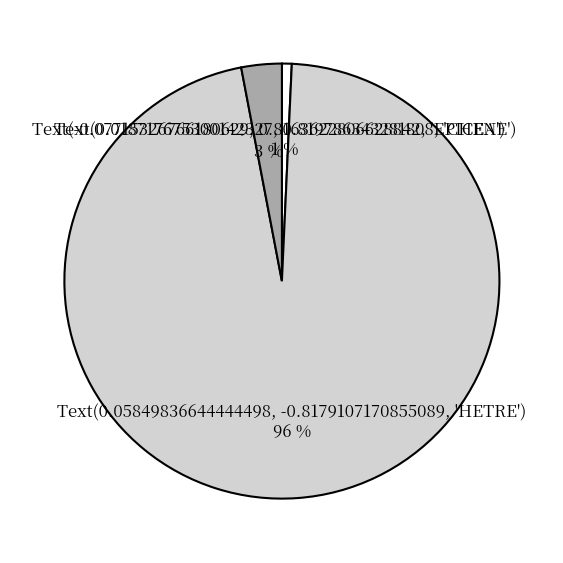

To the nearest percent, what is the average slice percentage?

33%